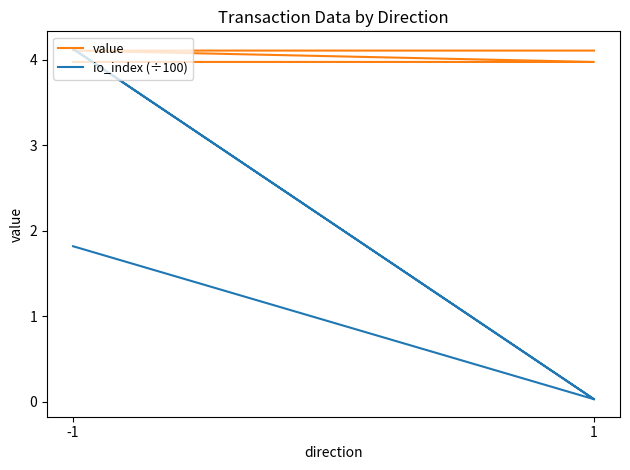

Rank the series at -1 from highest to lowest value.

value, io_index (÷100)